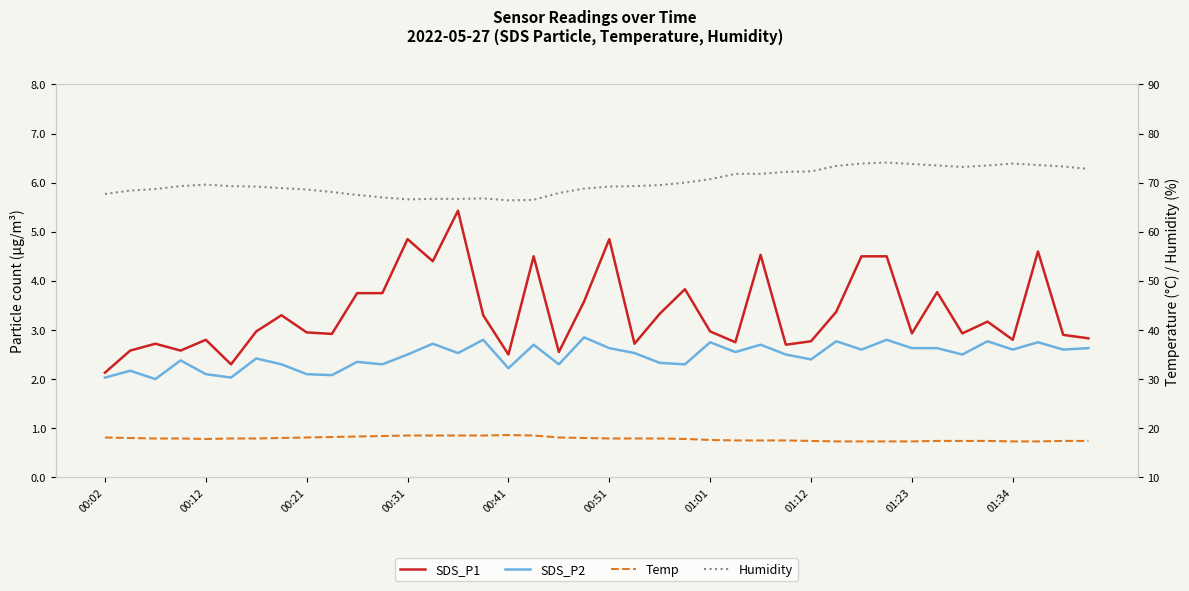

Which series has the widest spread of values?

Humidity